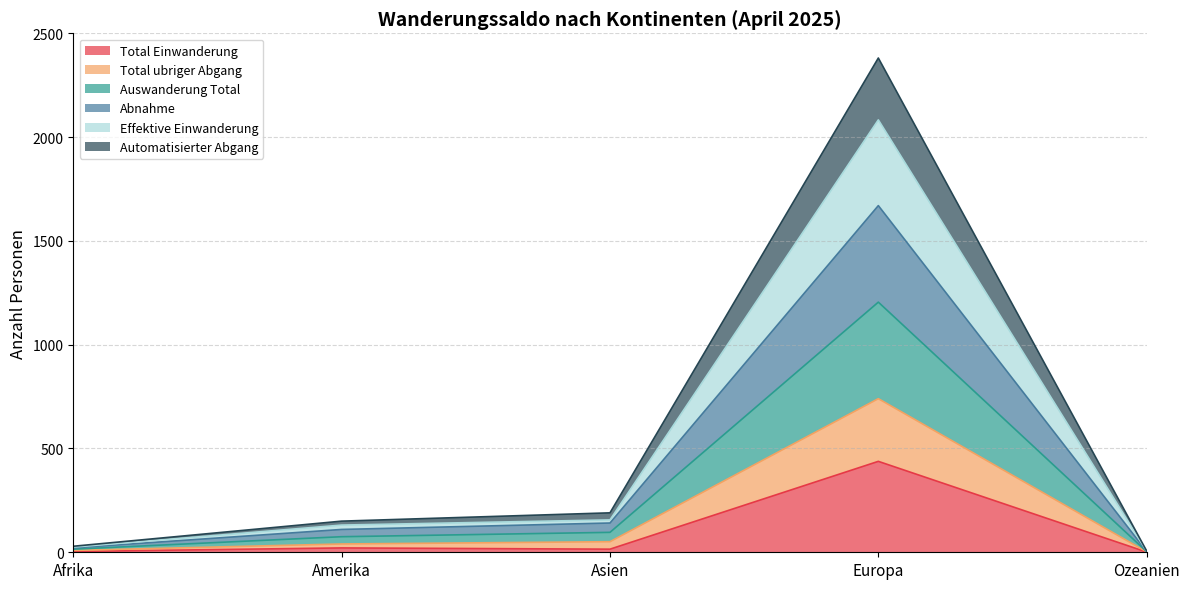

At how many categories does at least one series exceed 2127?

1